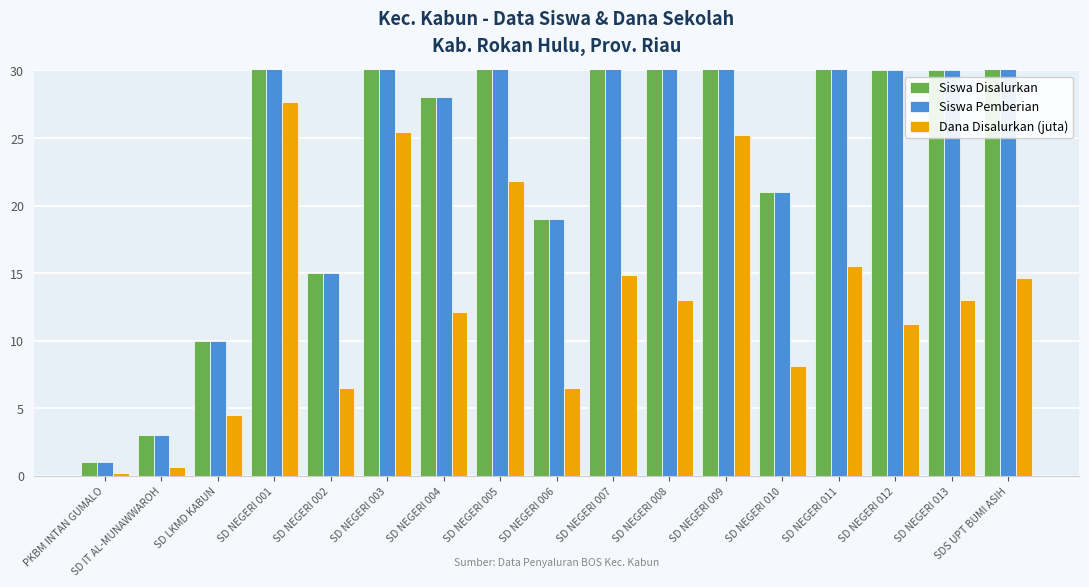

How many bars are there in total?

51